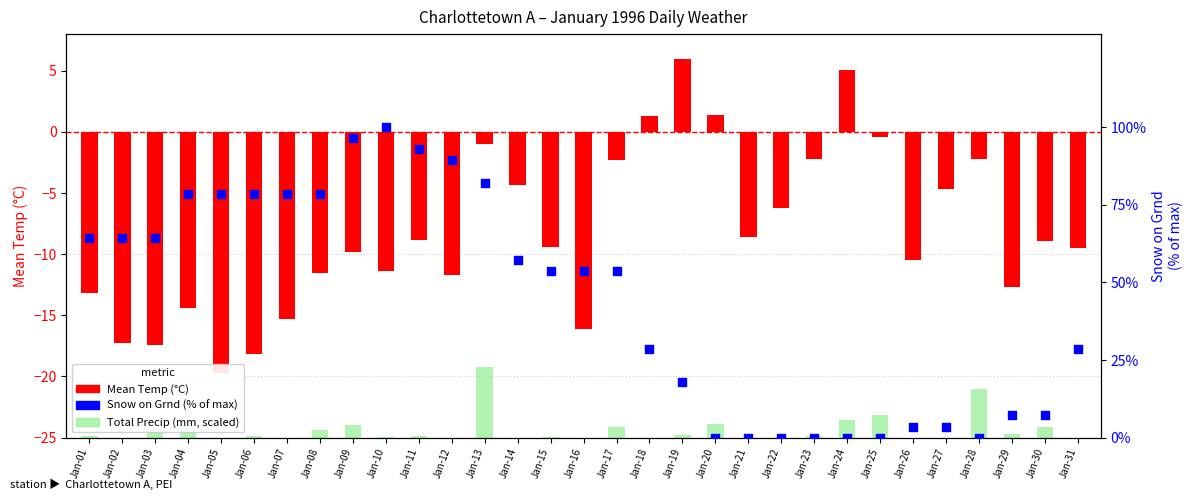

Which series reaches the maximum Y coordinate?

Snow on Grnd (% of max)